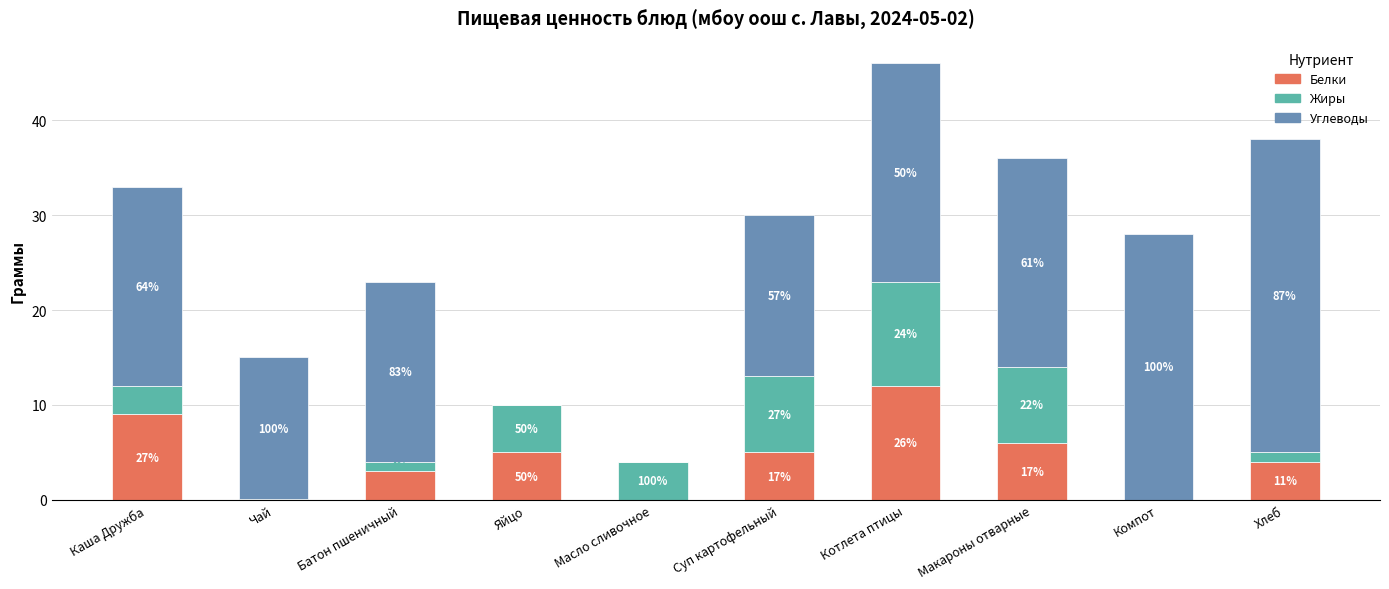

What are all the series names shown in the legend?

Белки, Жиры, Углеводы